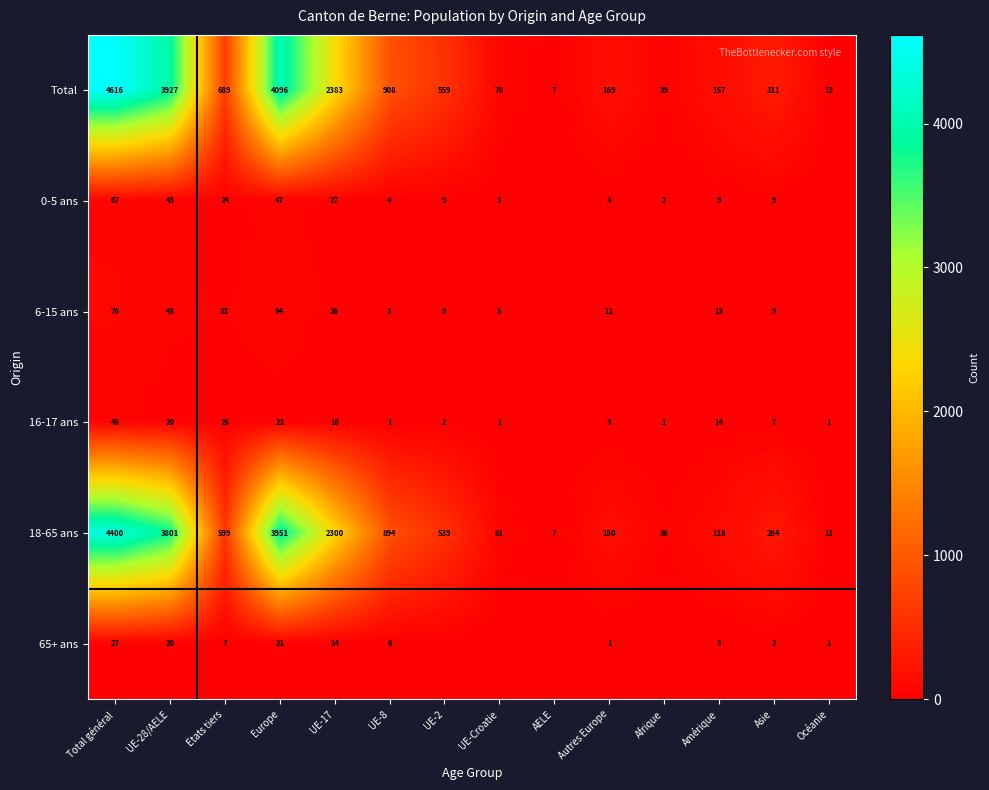

Rank the categories by Total value from highest to lowest.

Total général, Europe, UE-28/AELE, UE-17, UE-8, Etats tiers, UE-2, Asie, Autres Europe, Amérique, UE-Croatie, Afrique, Océanie, AELE